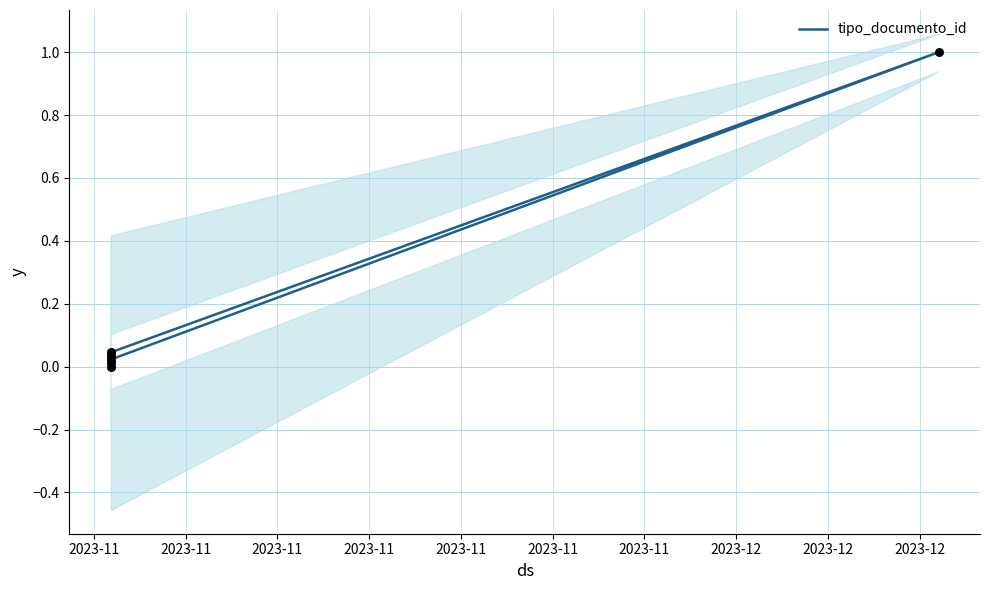

What is the change in value from 2023-11 to 2023-11?

+1.0